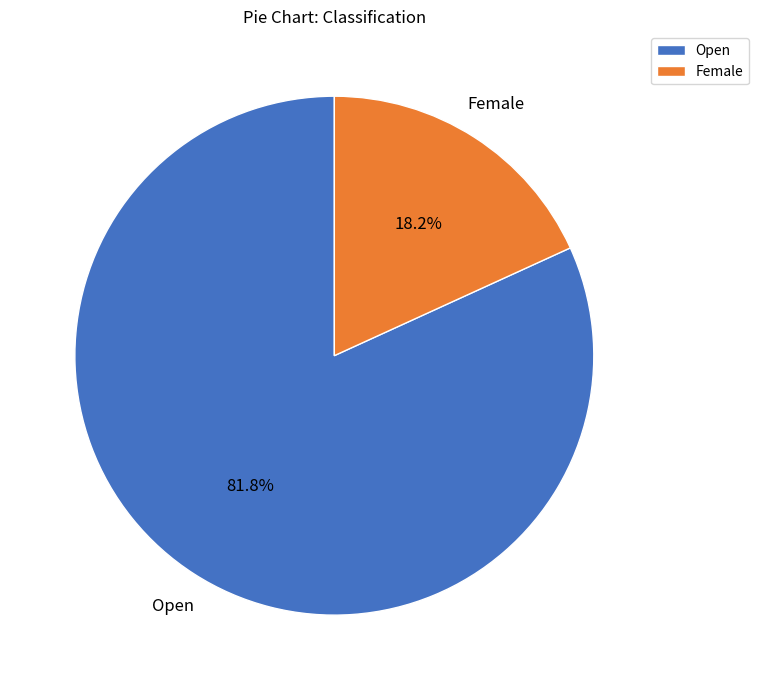

How many segments does this pie chart have?

2